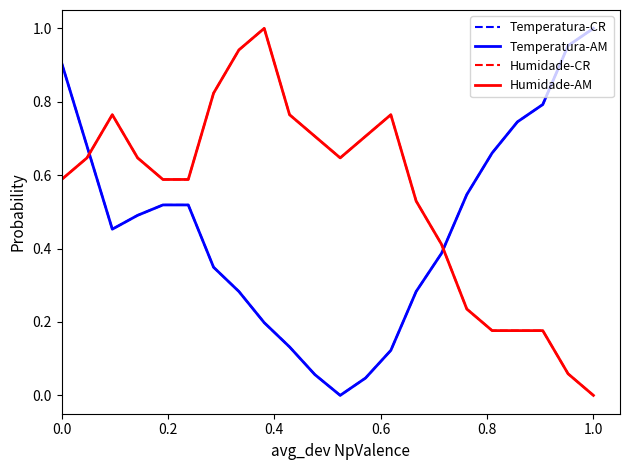

Does the chart have visible grid lines?

No